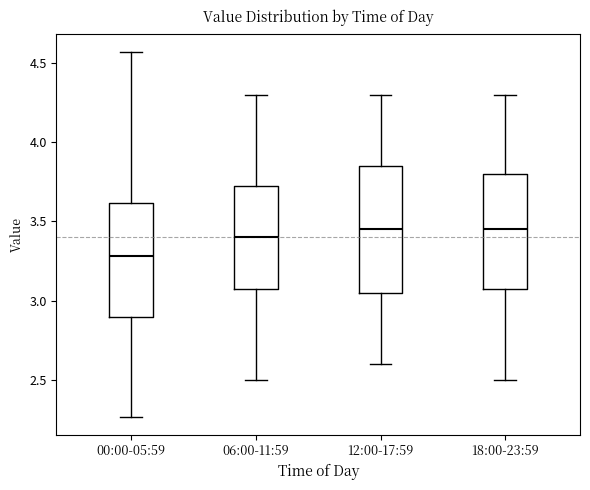

Which box is the tallest, from its lower edge to its upper edge?

12:00-17:59